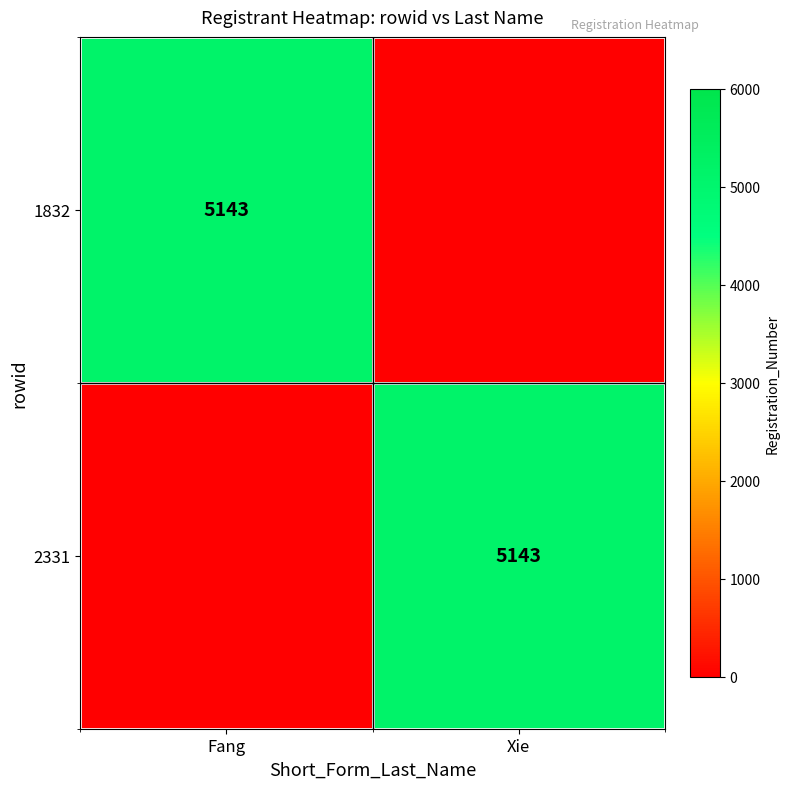

The value of 2331 at Xie is 5143. True or false?

True